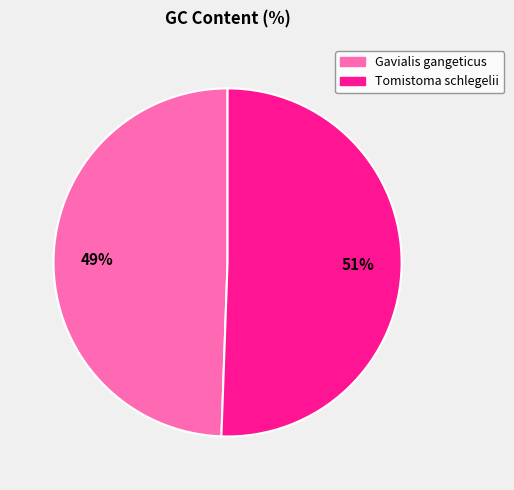

Rank the categories by value from highest to lowest.

Tomistoma schlegelii, Gavialis gangeticus